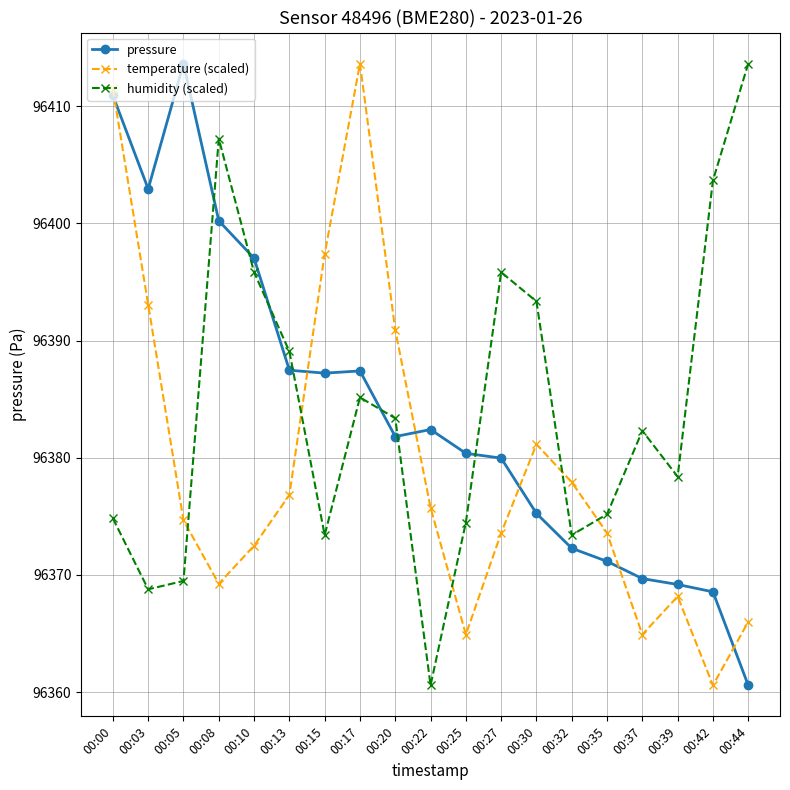

What is the greatest value displayed?

96413.6